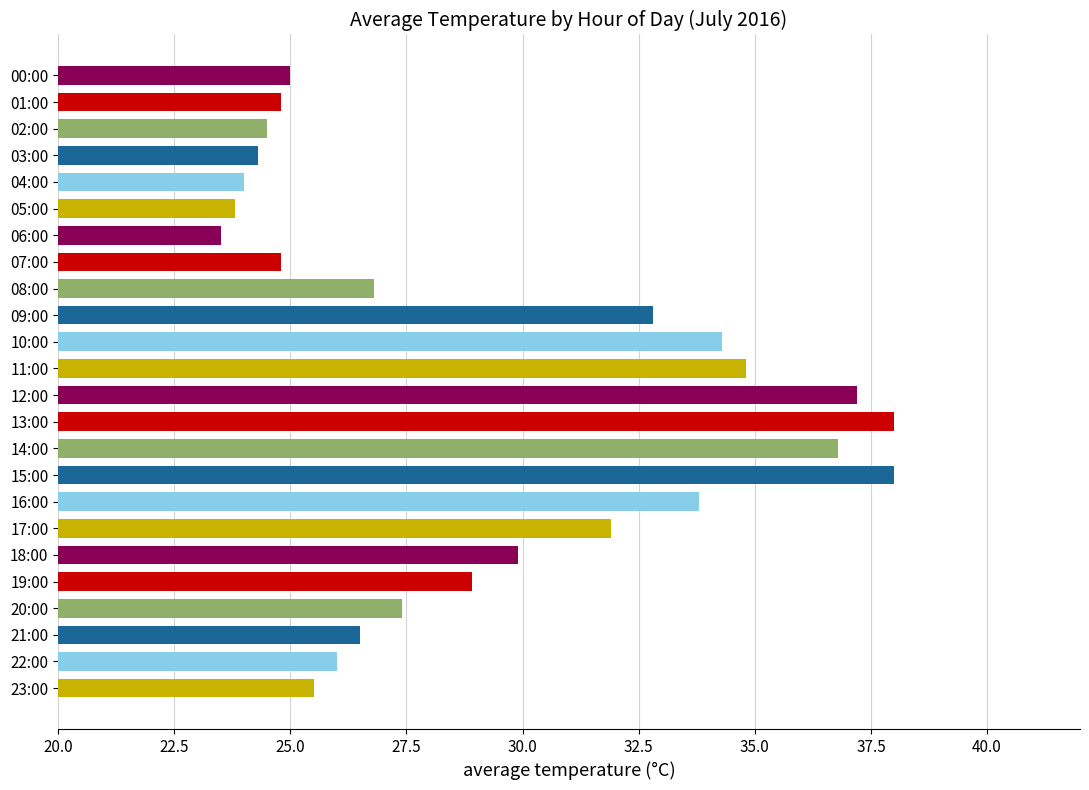

What value does the data have at 15:00?

38.0